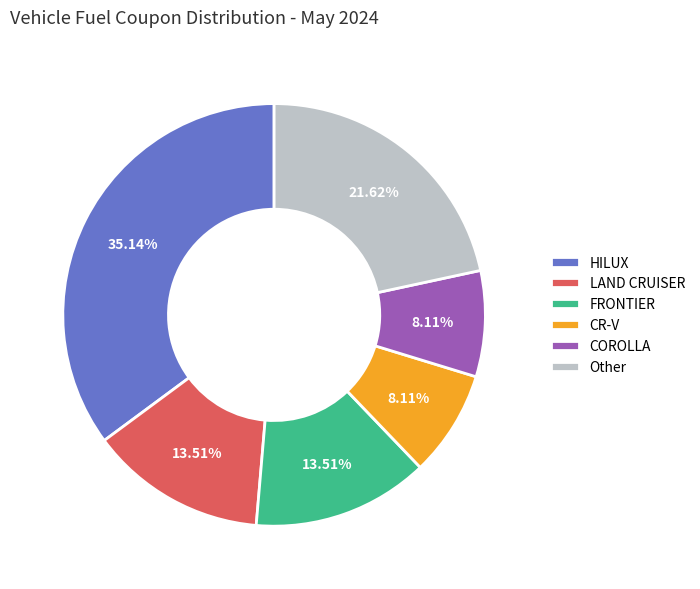

Is the sum of FRONTIER and COROLLA greater than half?

No